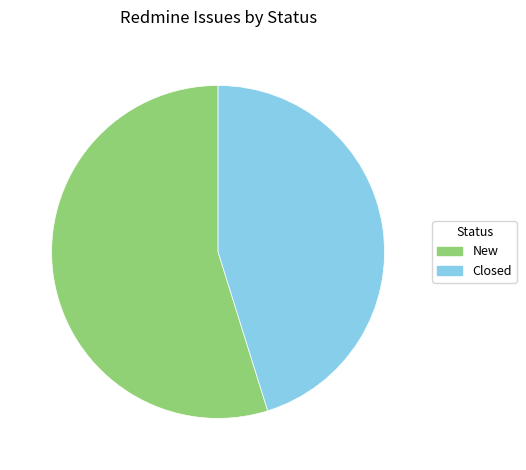

Which slice is the largest?

New